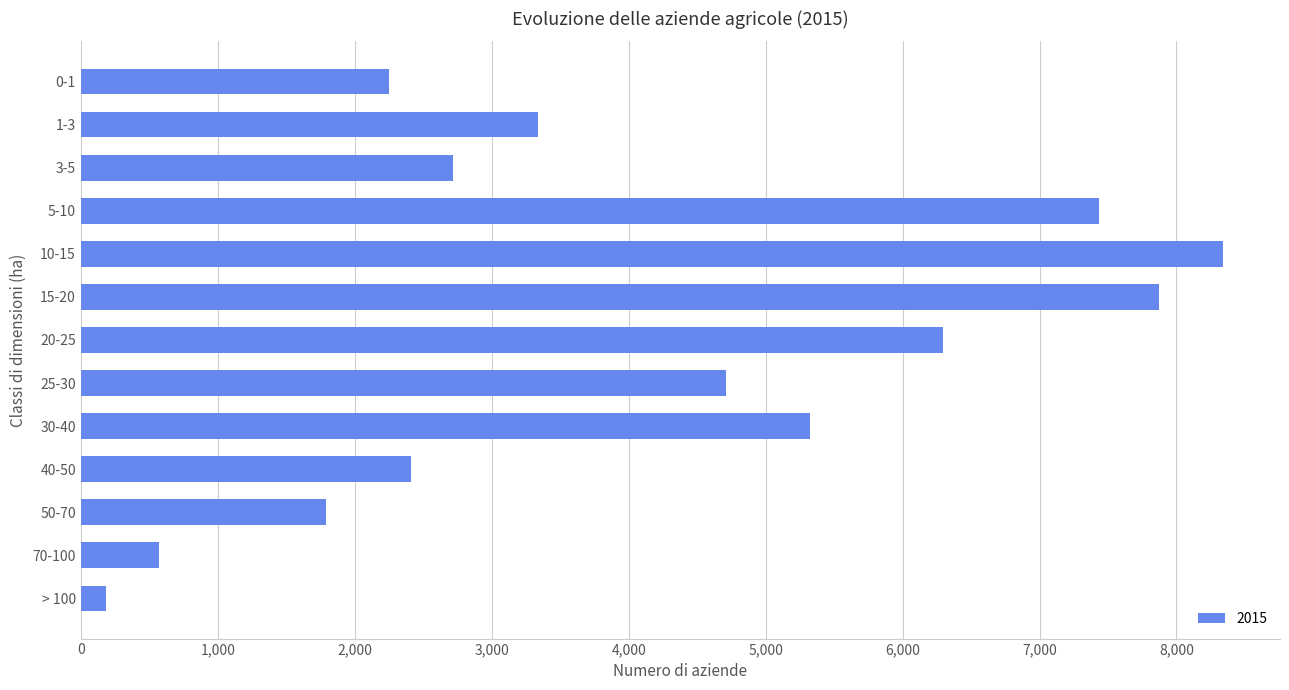

Read the value at 30-40, to the nearest 10.

5320